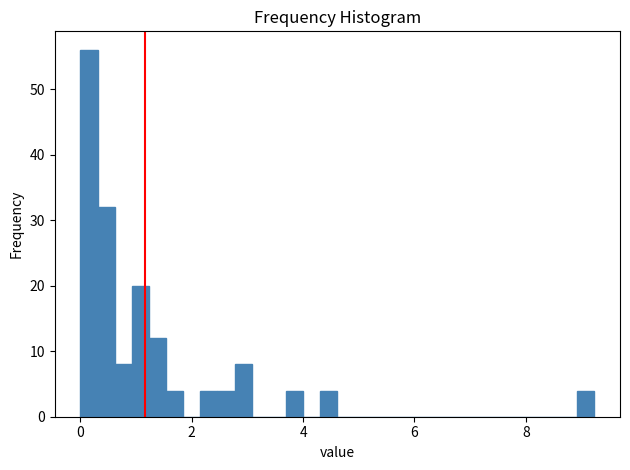

Around what value on the x-axis is the tallest bar? Give the approximate position of its centre, as read against the axis.

0.2